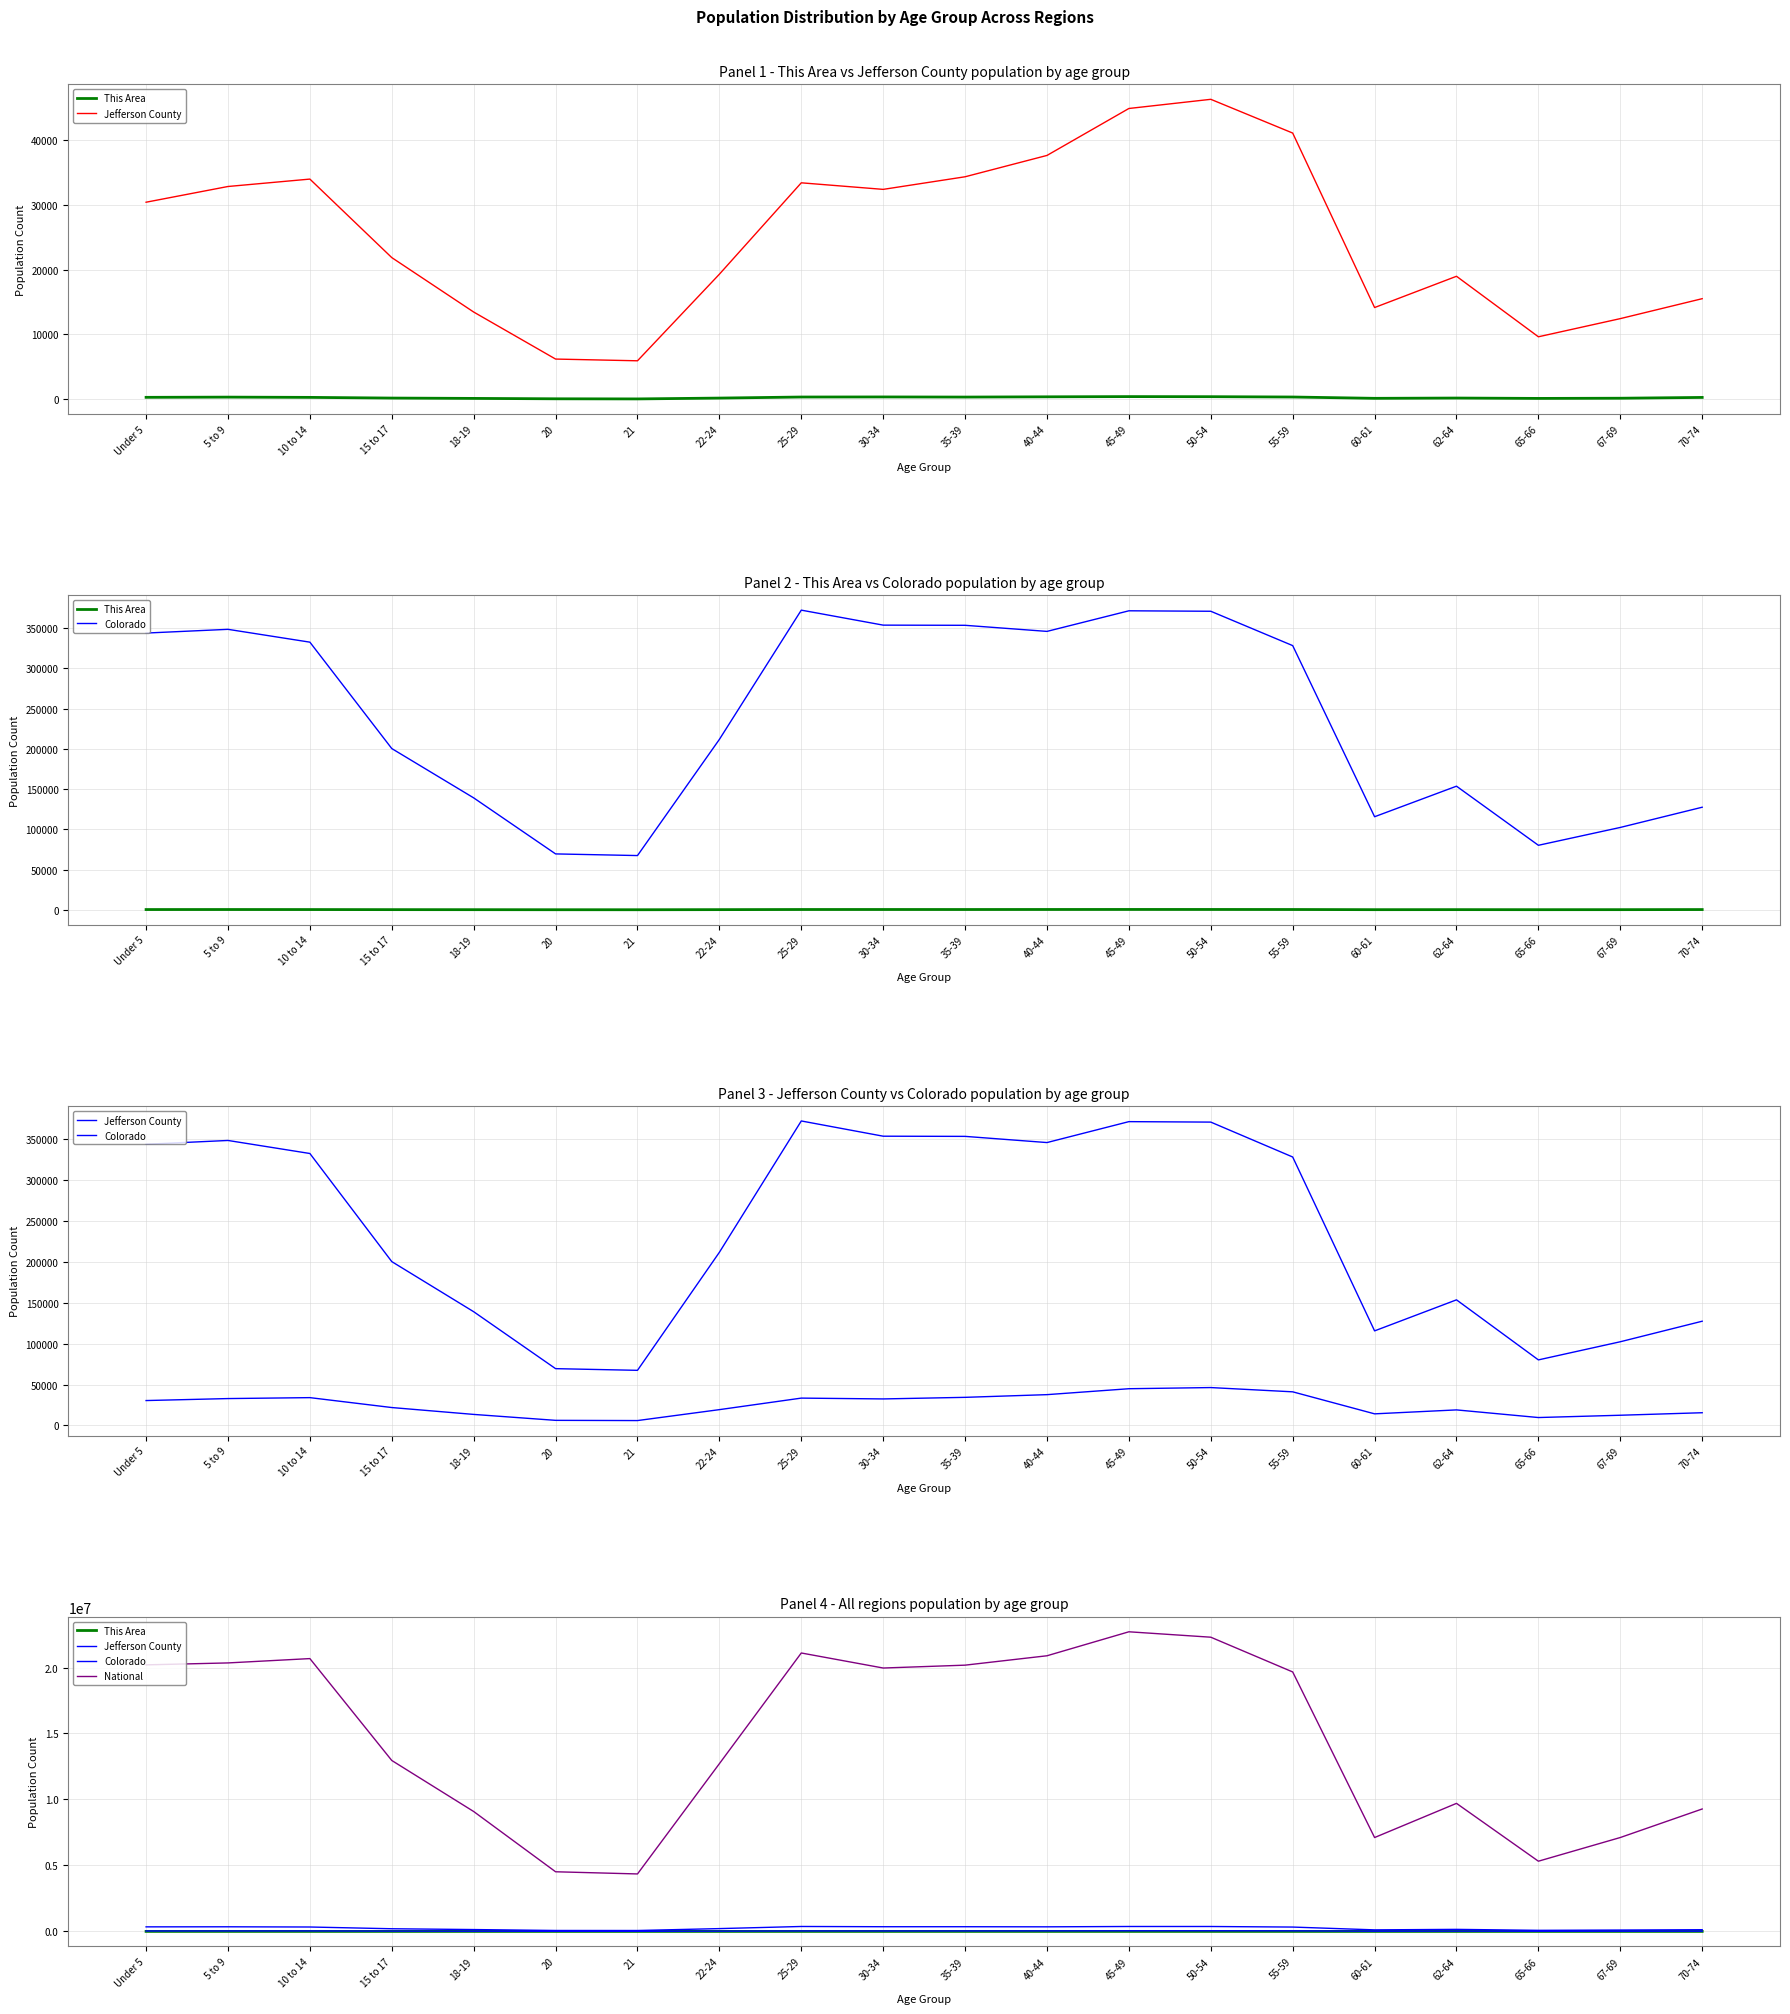

What is the label of the 4th point from the left?

15 to 17